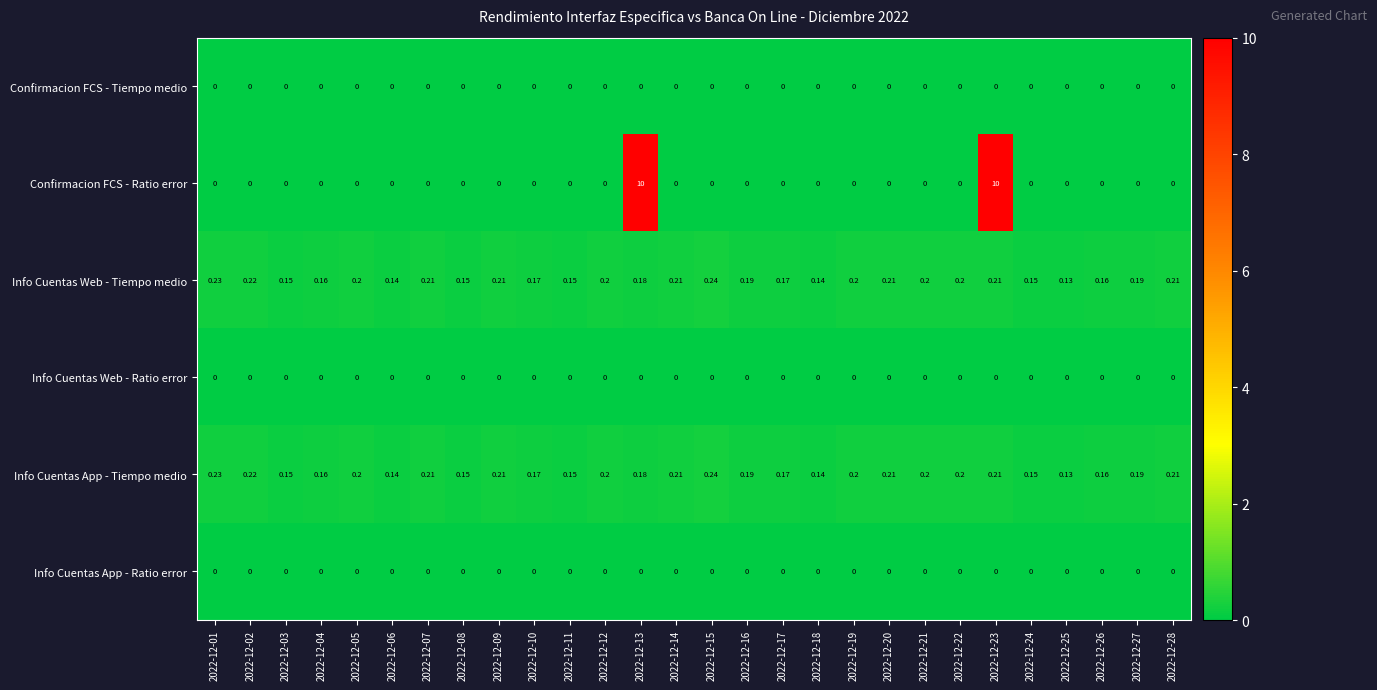

Which series has the largest range (max minus min)?

Confirmacion FCS - Ratio error